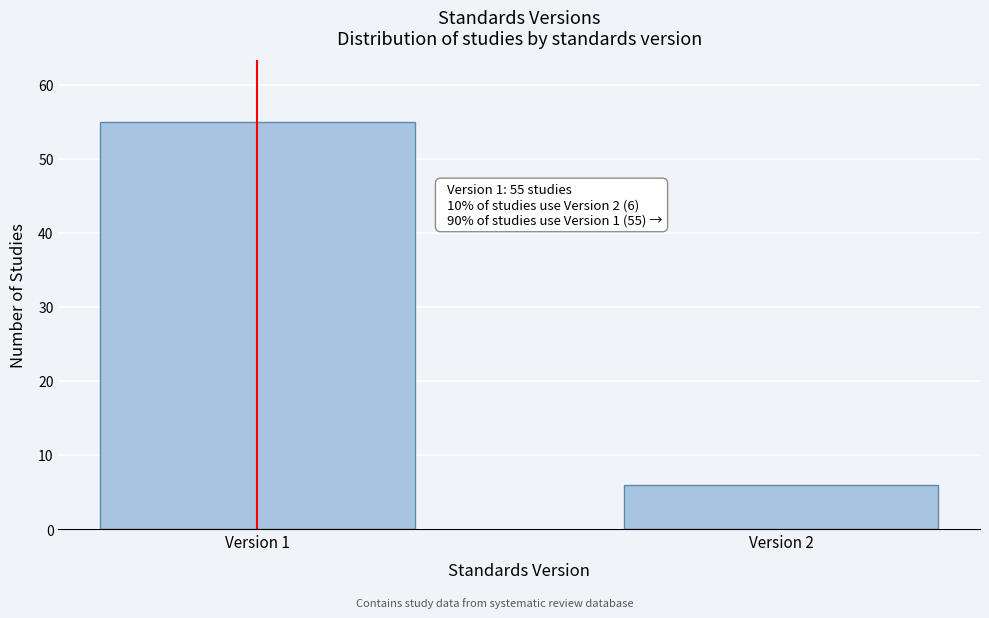

Reading left to right, list all the values displayed in this chart.

55	6